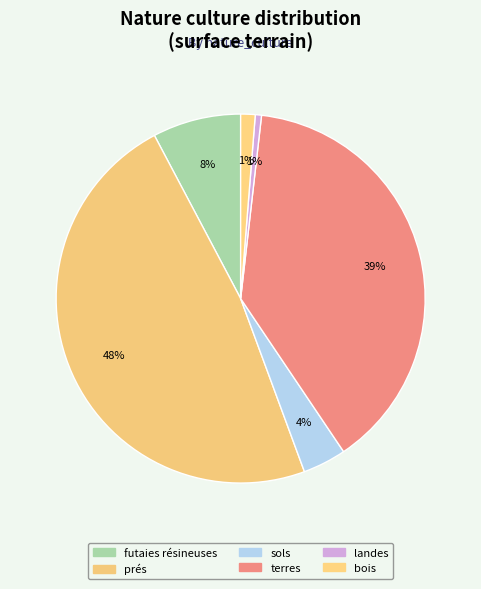

Count the number of slices in the pie.

6